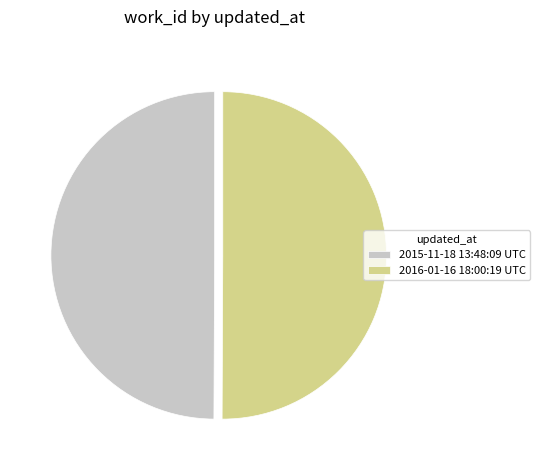

The 2016-01-16 18:00:19 UTC slice represents 41% of the pie. True or false?

False